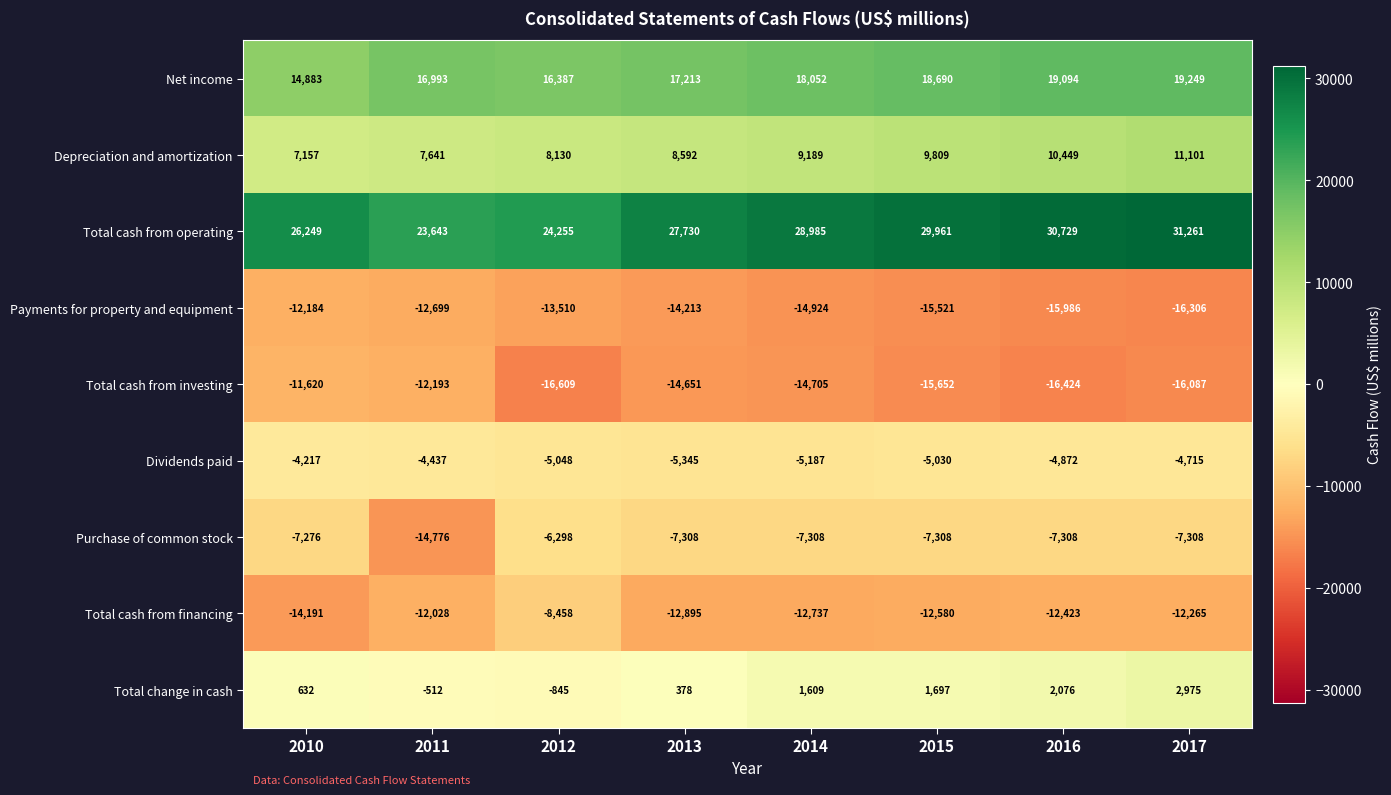

Which series has the largest total across all categories?

Total cash from operating